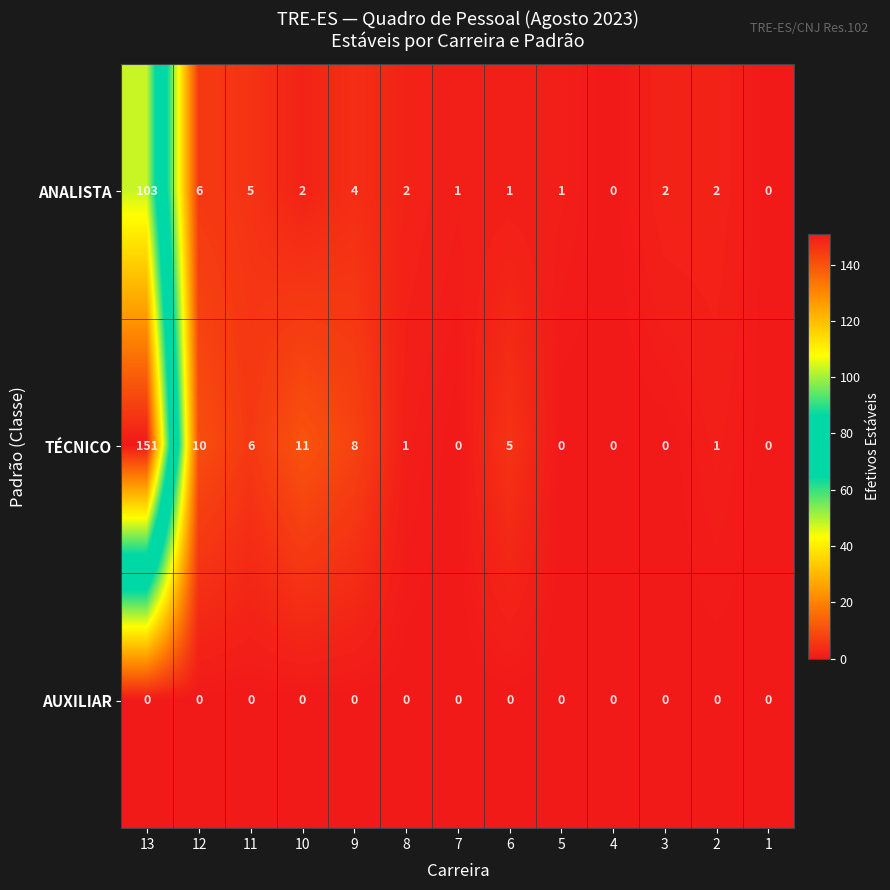

Where is TÉCNICO nearest to the value 75?

10